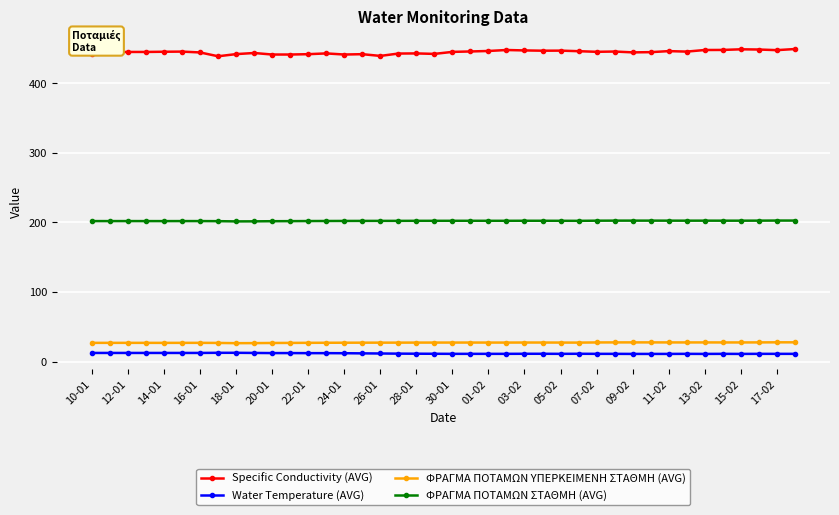

What is the value of the ΦΡΑΓΜΑ ΠΟΤΑΜΩΝ ΣΤΑΘΜΗ (AVG) point at the 21st from the left?

202.4